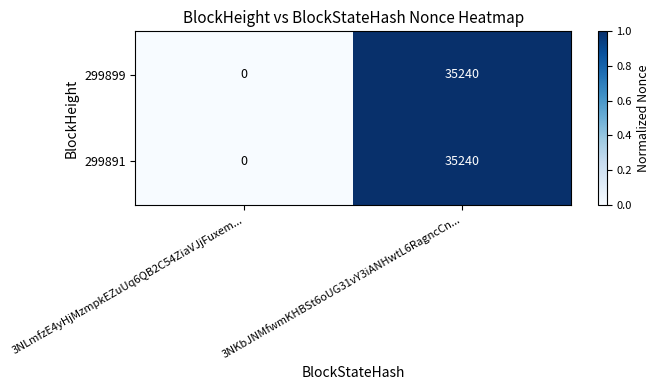

What is the total value across all series at 3NKbJNMfwmKHBSt6oUG31vY3iANHwtL6RagncCn...?

70480